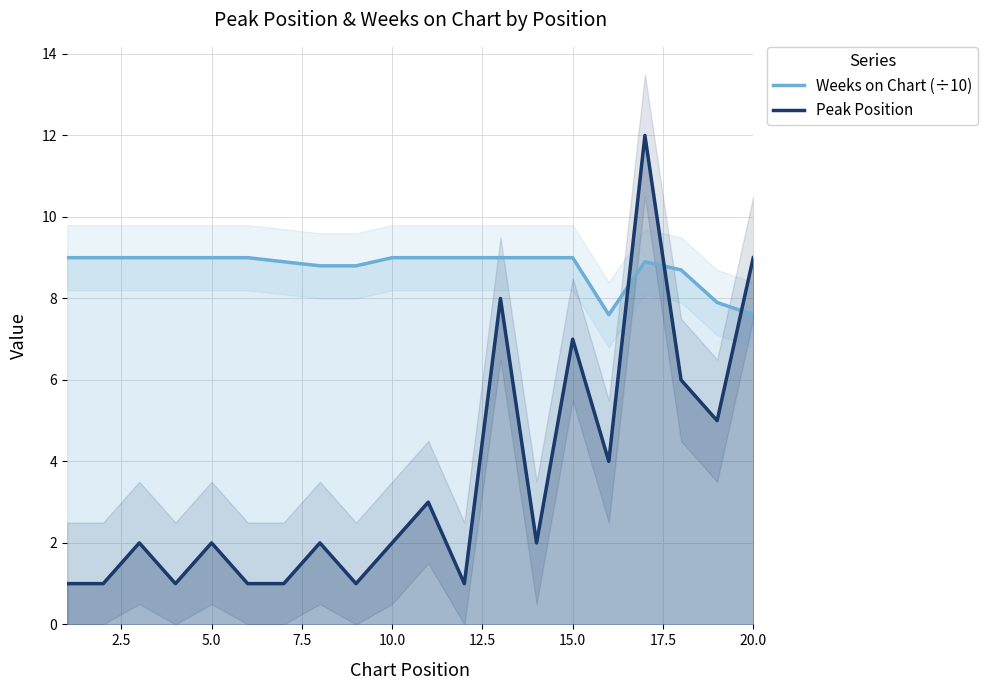

After their last crossing, which series has the higher values: Peak Position or Weeks on Chart (÷10)?

Peak Position